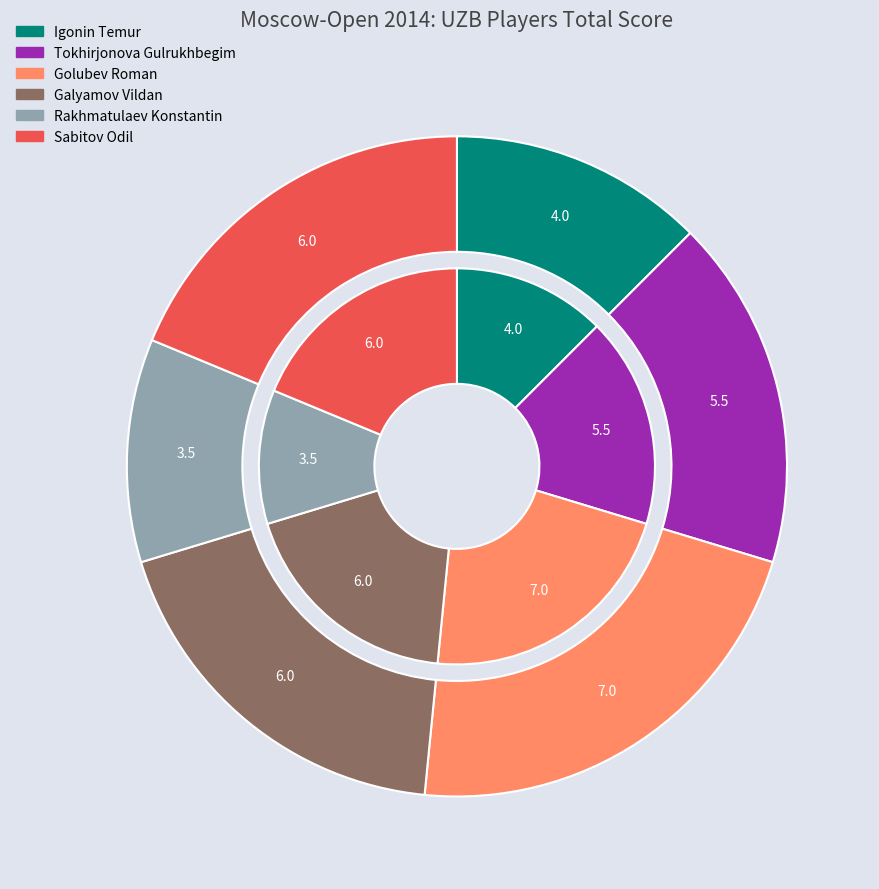

Which slice is the largest?

Golubev Roman